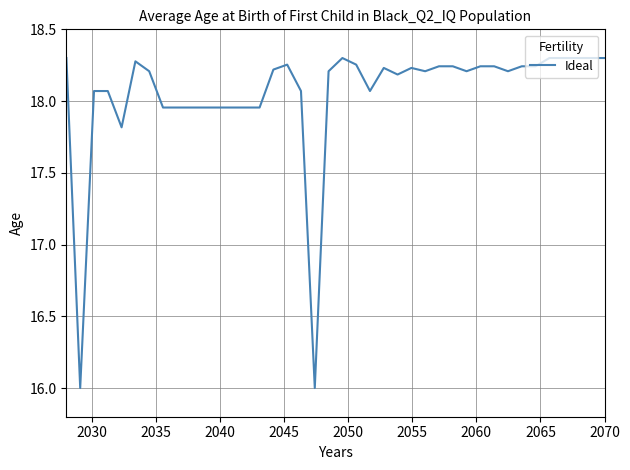

What is the difference between the second highest and minimum values?

2.3